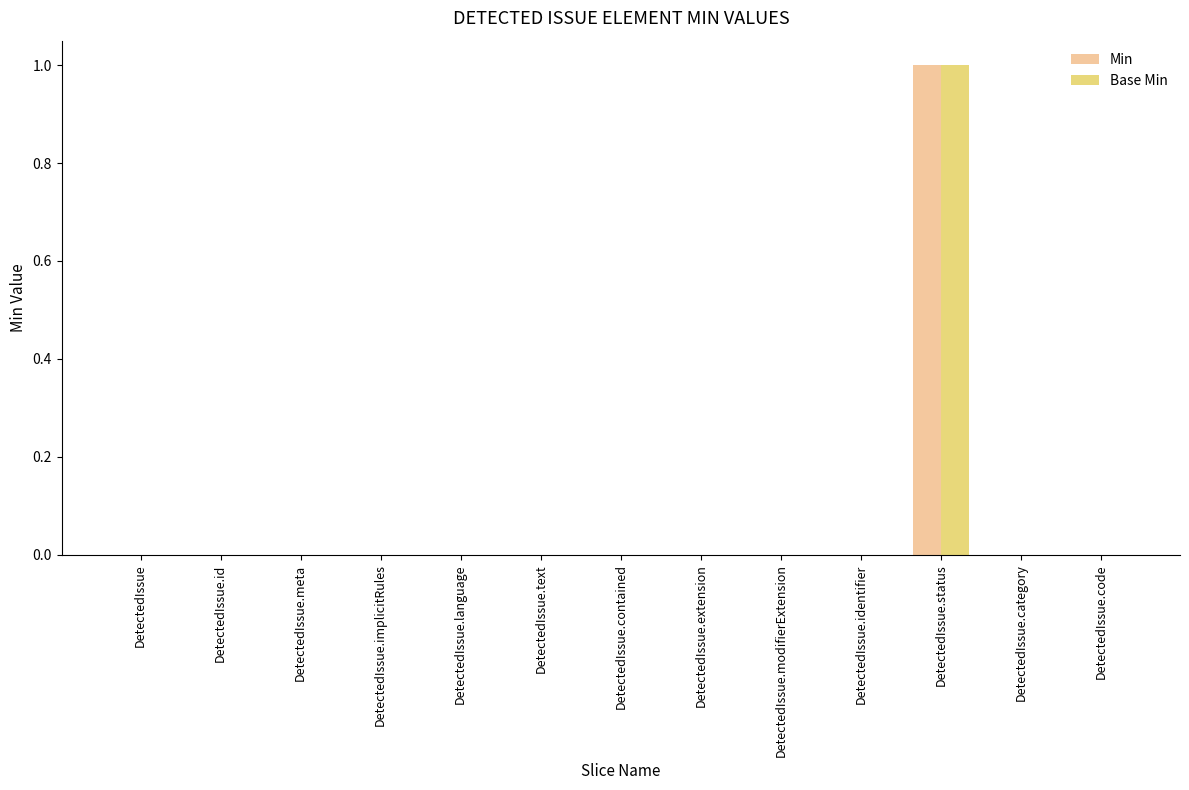

Which label corresponds to the largest value in the chart?

DetectedIssue.status